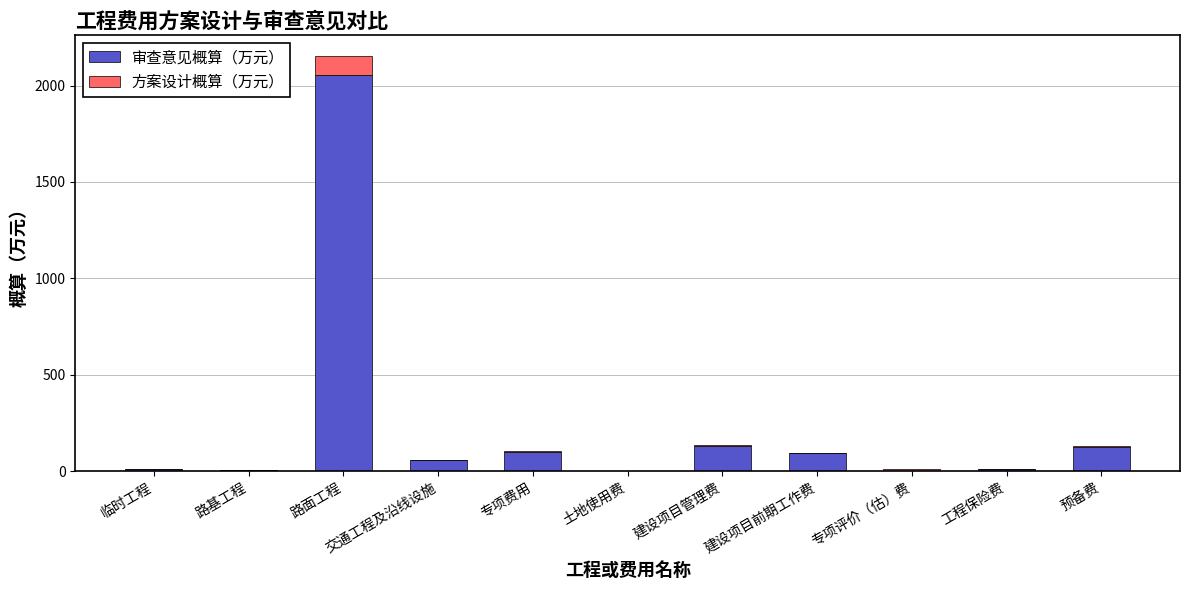

What is the sum of all 审查意见概算（万元） values?

2592.1